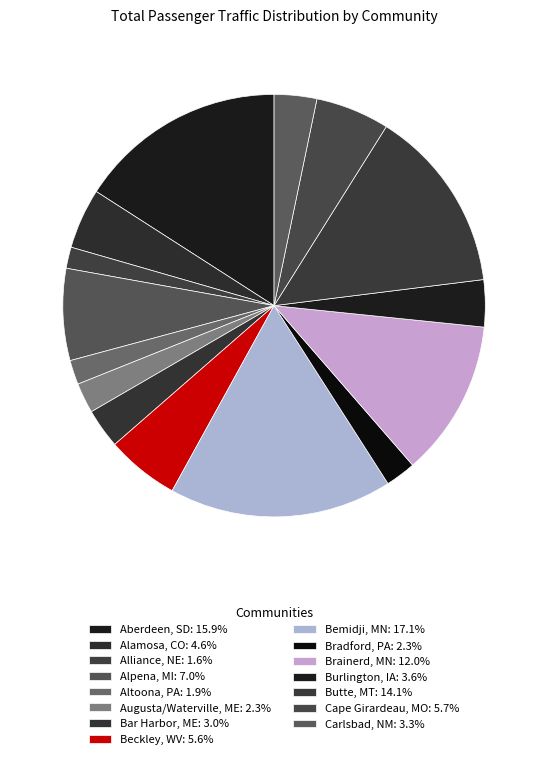

How many slices are in this pie chart?

15